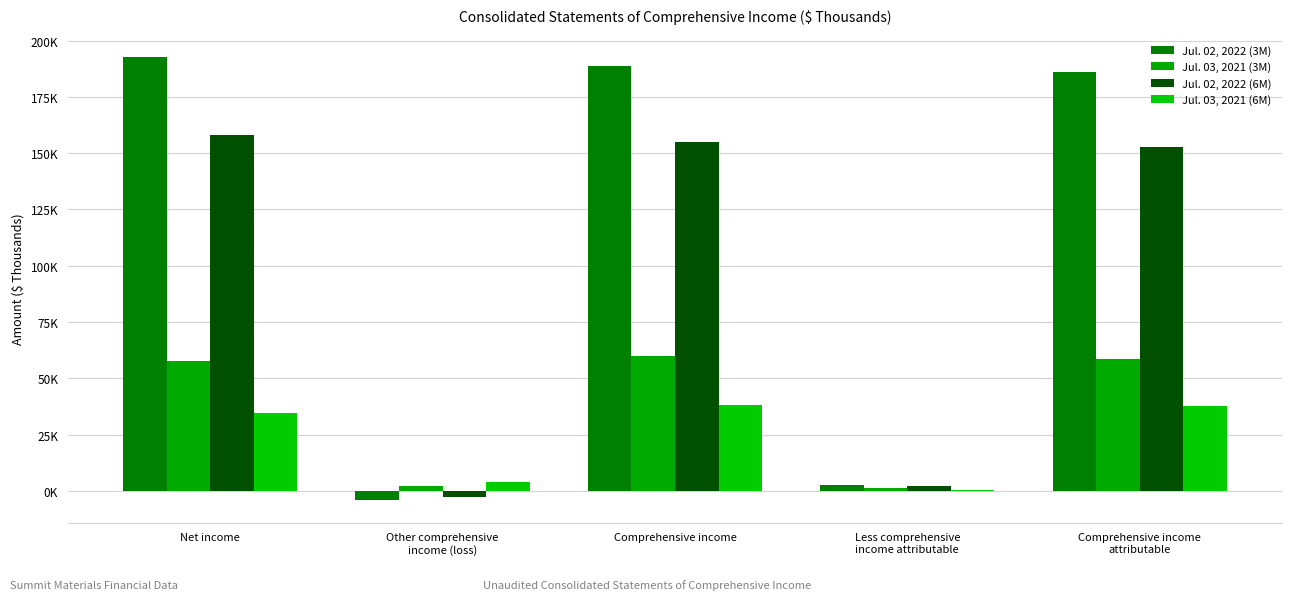

The value of Jul. 02, 2022 (6M) at Net income is 157966. True or false?

True